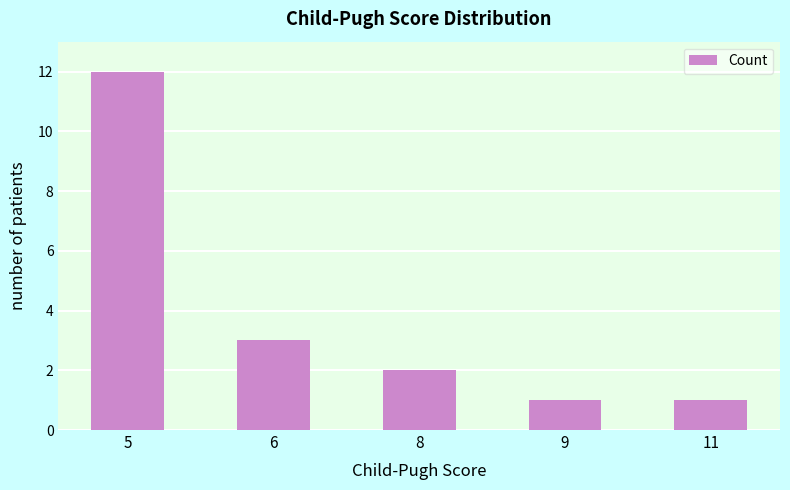

What is the change in value from 5 to 11?

-11